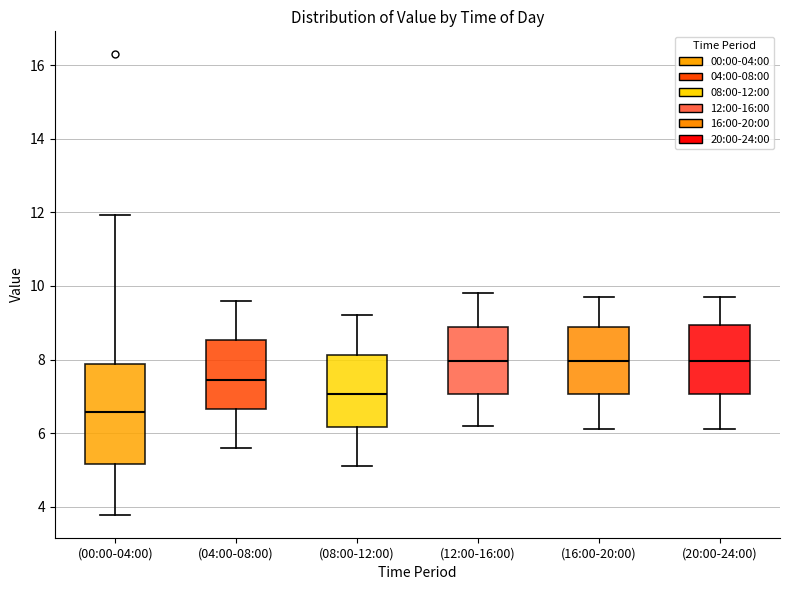

Reading left to right, read every box against the y-axis: the position of its median line, the range the box covers, and the ends of its whiskers. The values are not printed on the chart, so give them approximately, as read against the axis.

(00:00-04:00): median 6.6, box 5.2 to 7.8, whiskers 3.8 to 12.0
(04:00-08:00): median 7.4, box 6.6 to 8.6, whiskers 5.6 to 9.6
(08:00-12:00): median 7.0, box 6.2 to 8.2, whiskers 5.2 to 9.2
(12:00-16:00): median 8.0, box 7.0 to 8.8, whiskers 6.2 to 9.8
(16:00-20:00): median 8.0, box 7.0 to 8.8, whiskers 6.2 to 9.8
(20:00-24:00): median 8.0, box 7.0 to 9.0, whiskers 6.2 to 9.8